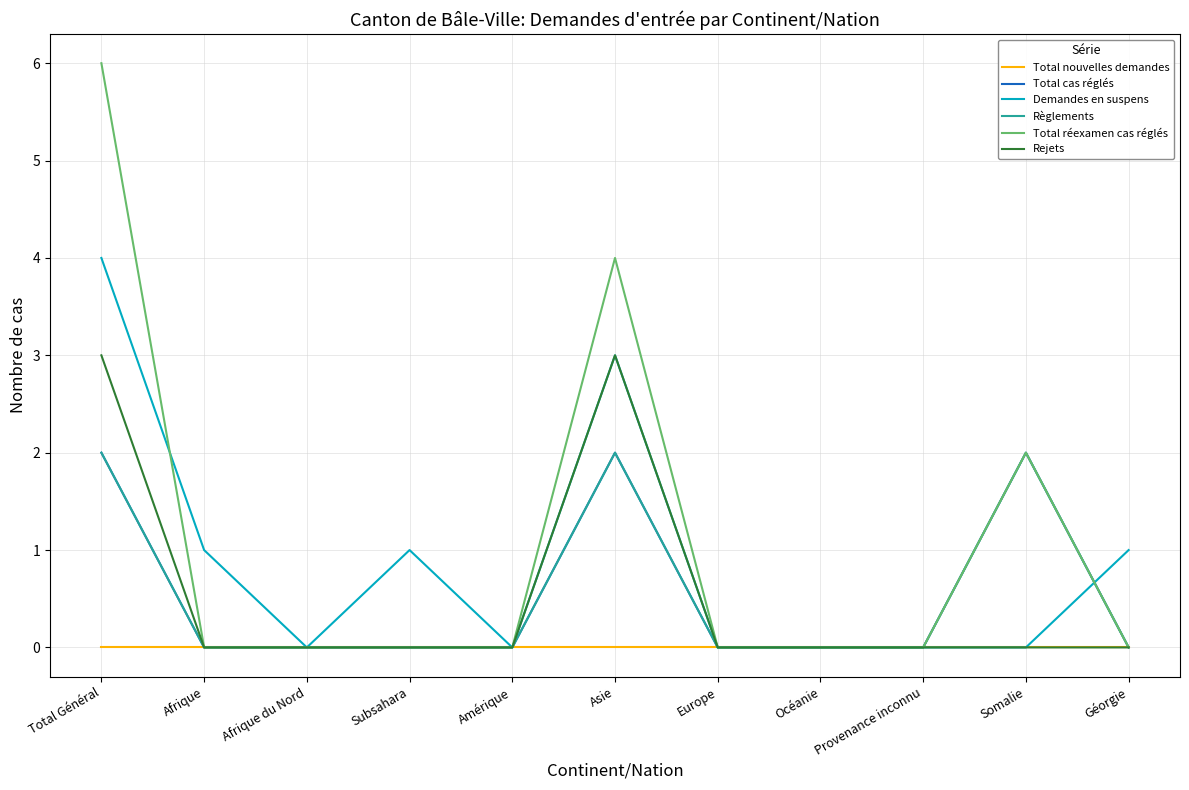

Rank the categories by Demandes en suspens value from highest to lowest.

Total Général, Asie, Afrique, Subsahara, Géorgie, Afrique du Nord, Amérique, Europe, Océanie, Provenance inconnu, Somalie